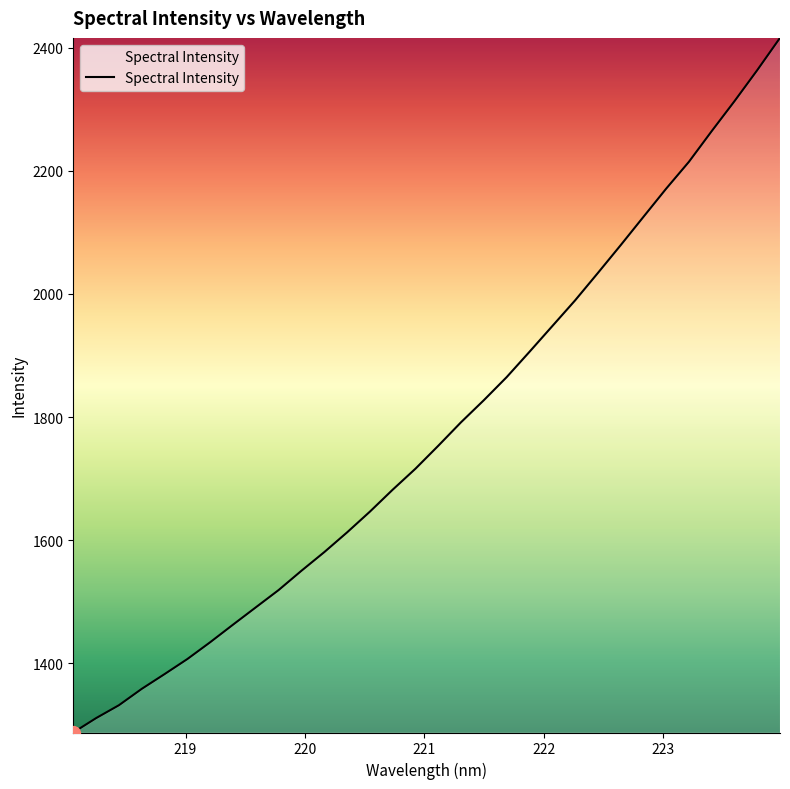

What is the difference between the maximum and minimum values?

1127.7